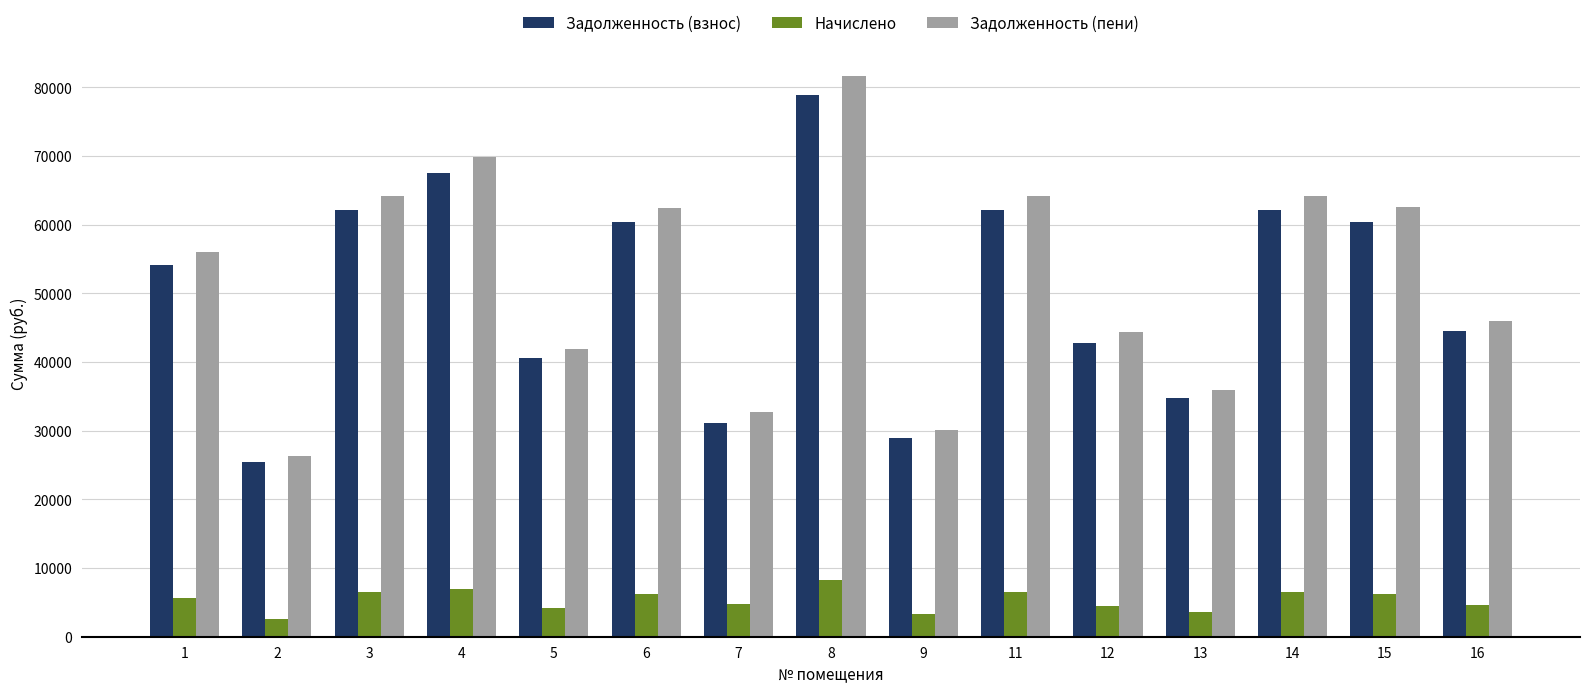

What is the difference between the highest and lowest values at 2?

23667.1